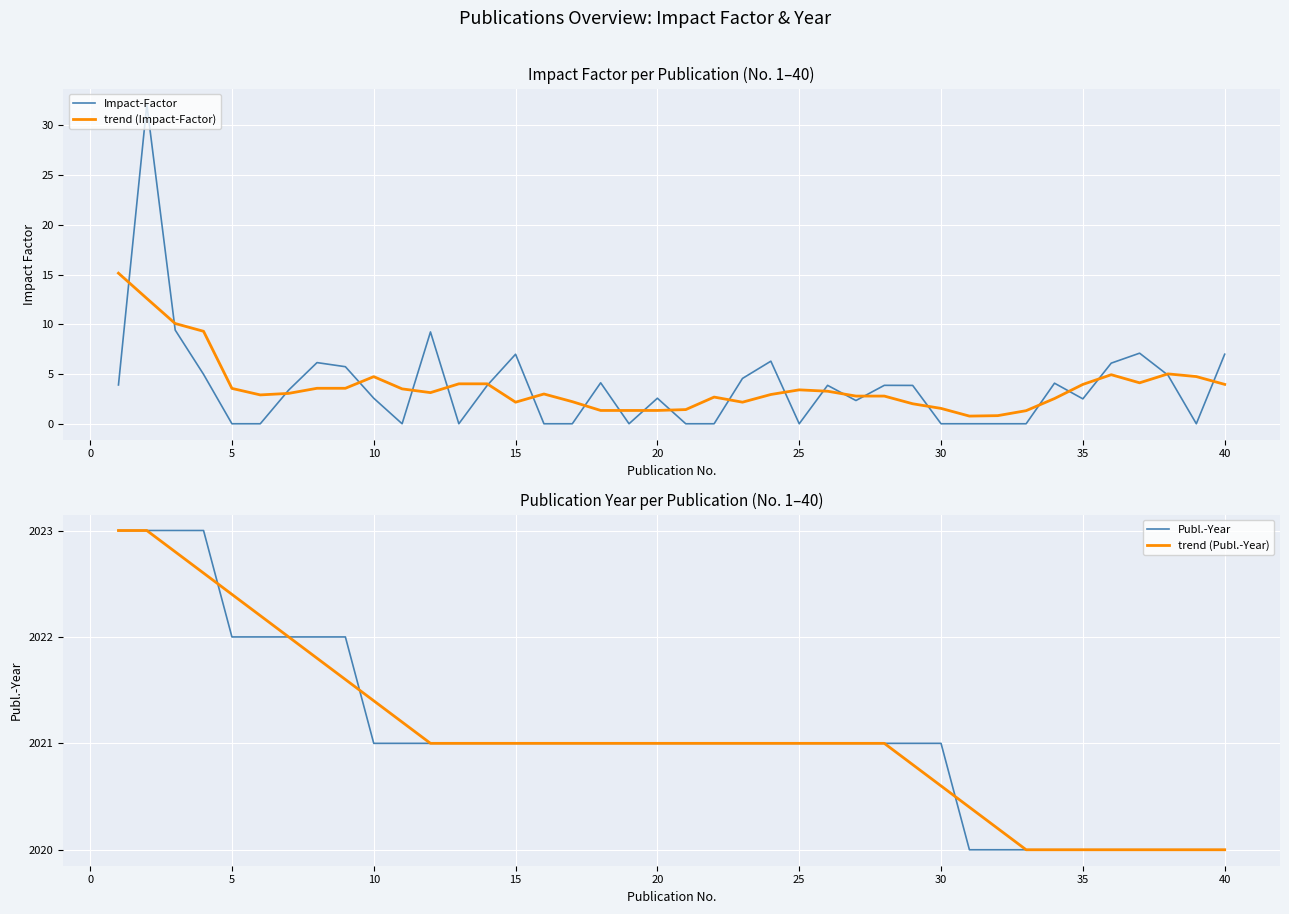

What is the highest value of the trend (Impact-Factor) series?

15.1